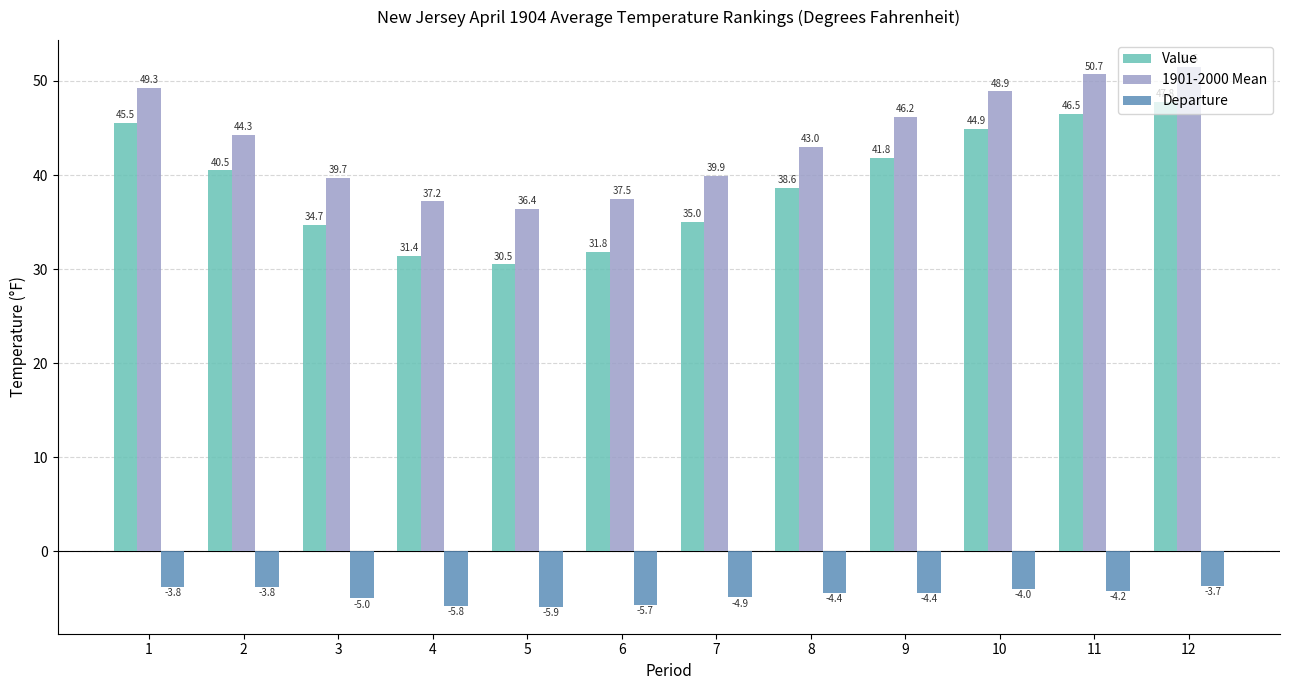

Rank the series at 11 from highest to lowest value.

1901-2000 Mean, Value, Departure